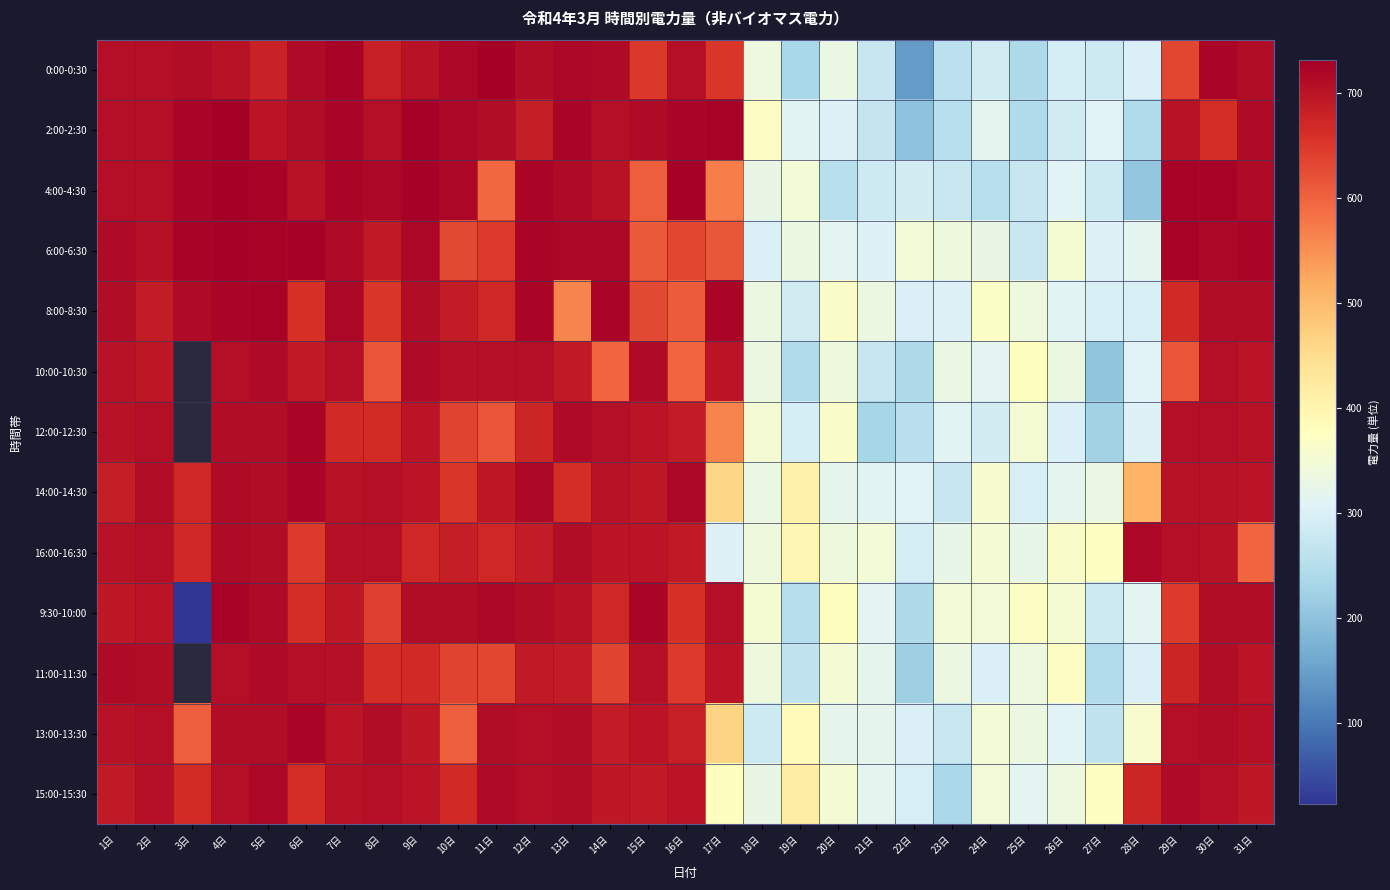

At how many categories does at least one series exceed 98?

31